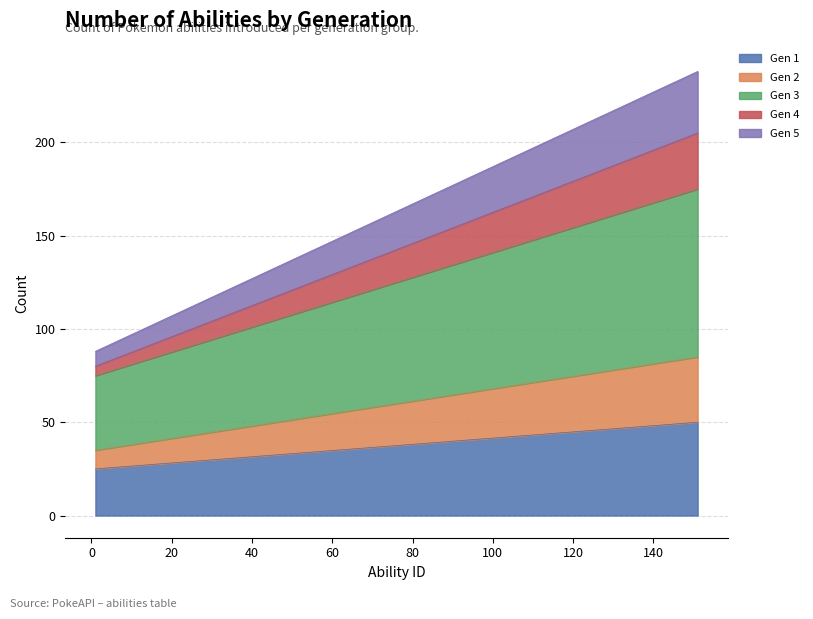

The Gen 2 series shows 58 at 7. True or false?

False